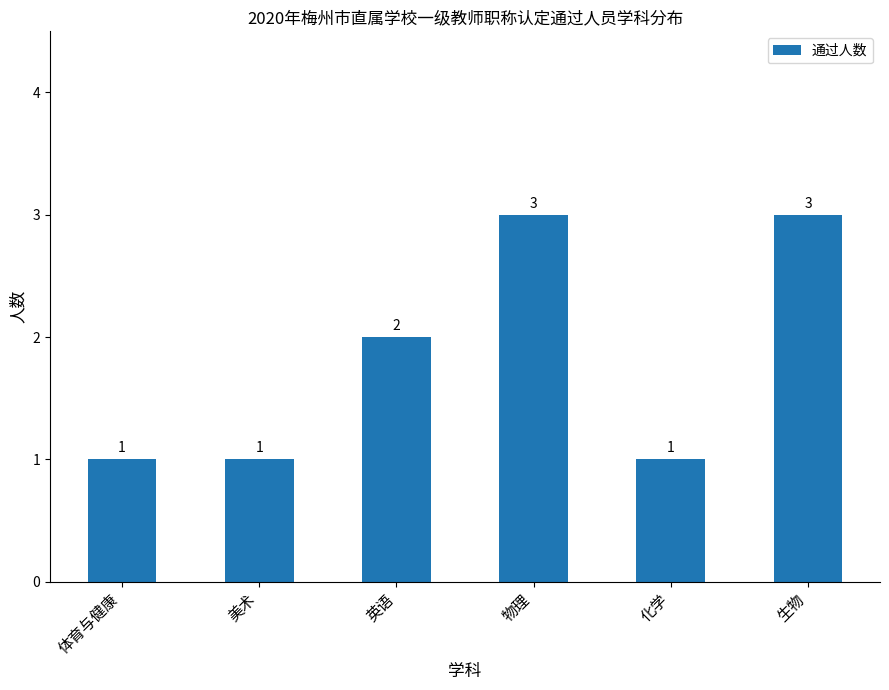

Is it true that the value at 体育与健康 is 1?

True